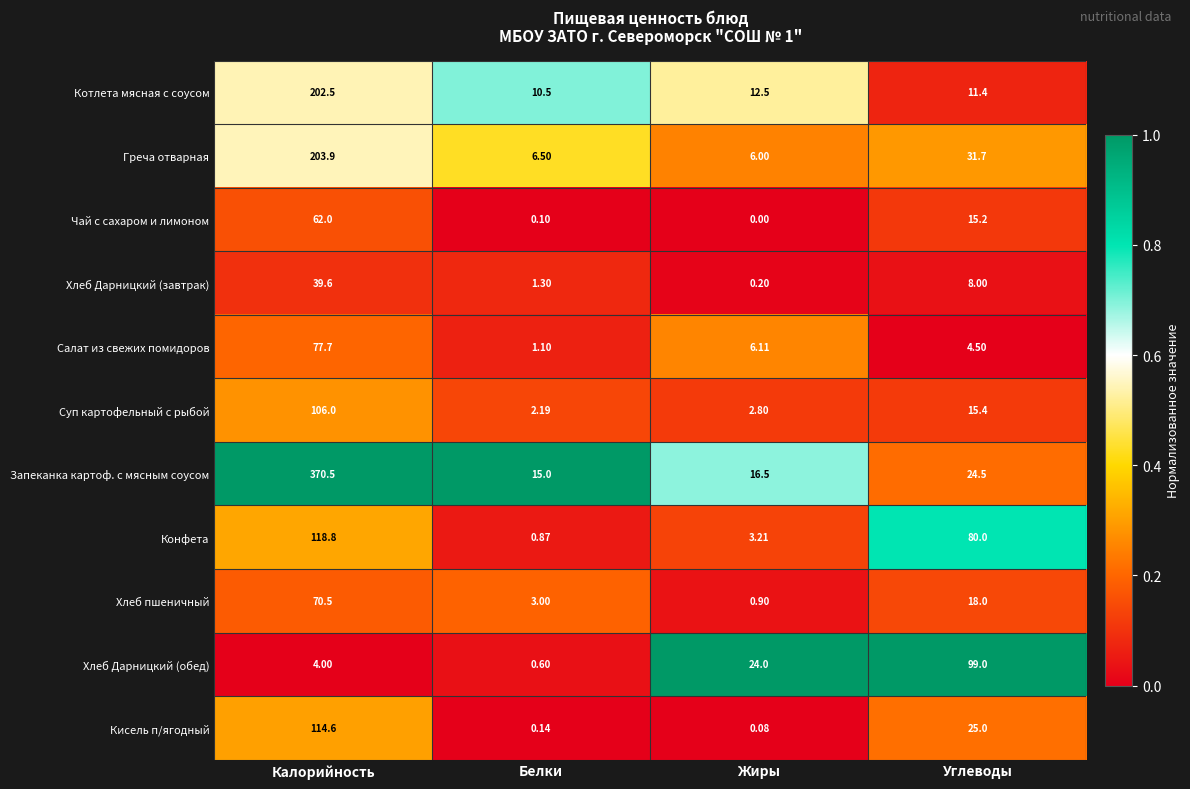

At which category does the chart reach its minimum across all series?

Жиры